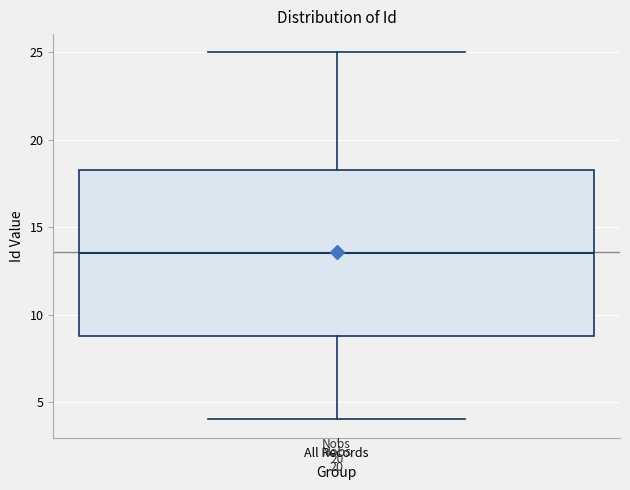

Where is the upper edge of the box for All Records on the y-axis? The values are not printed on the chart, so give them approximately, as read against the axis.

18.5